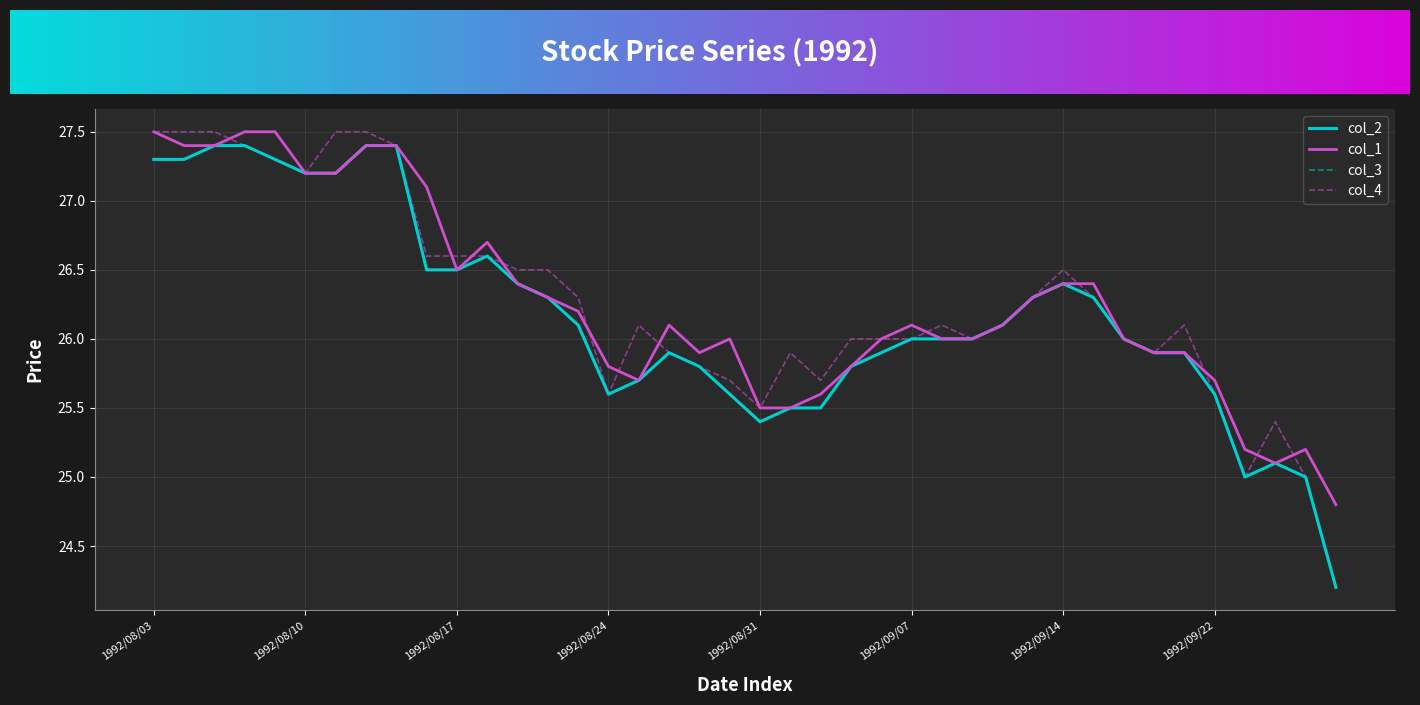

Is this an area chart (filled region under the line)?

No